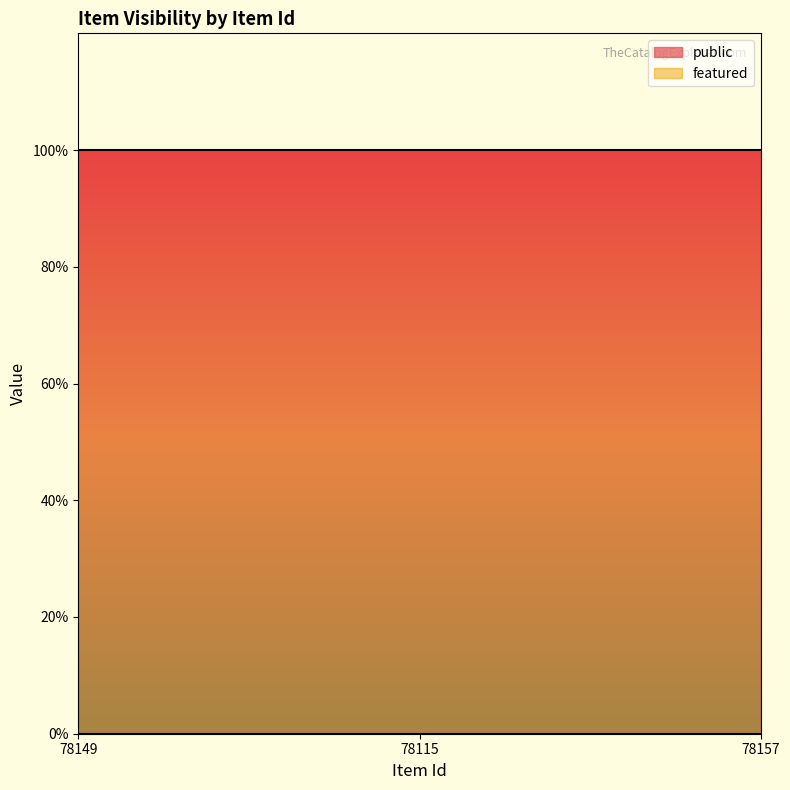

What are all the series names shown in the legend?

public, featured